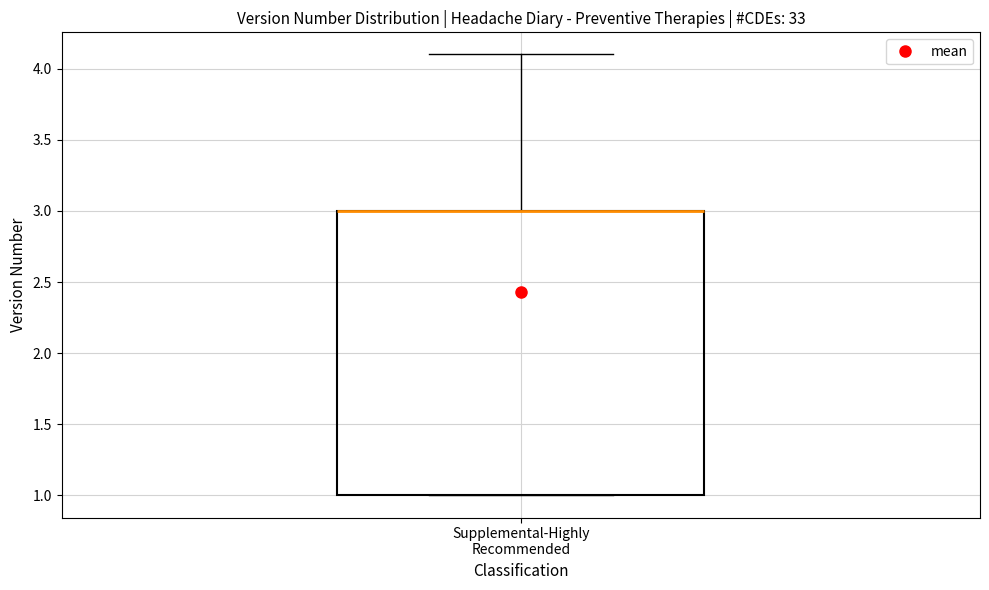

Transcribe this box plot: give where the median line is, the range the box spans, and where the two whiskers end, as read against the y-axis. The values are not printed on the chart, so give them approximately, as read against the axis.

median 3.0 (drawn on the box's upper edge), box 1.0 to 3.0, whiskers 1.0 to 4.1